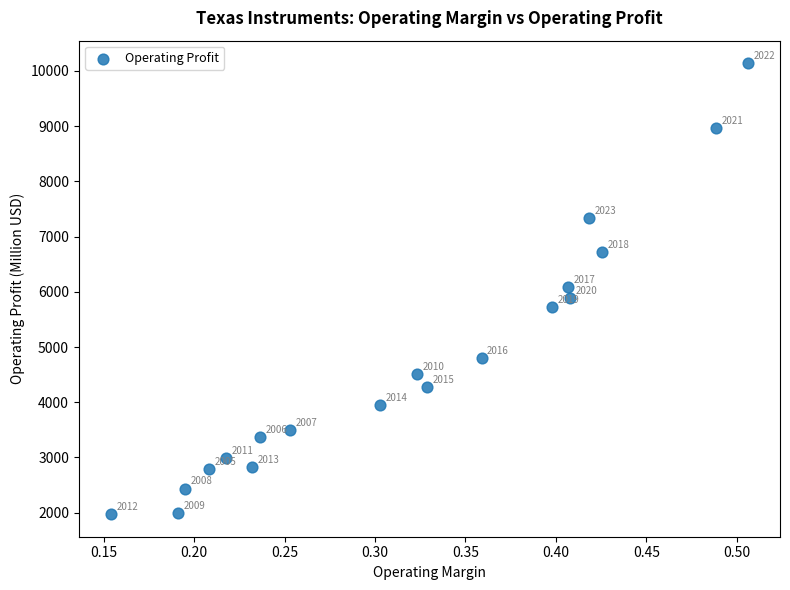

What Y value in the scatter plot is closest to 6056?

6083